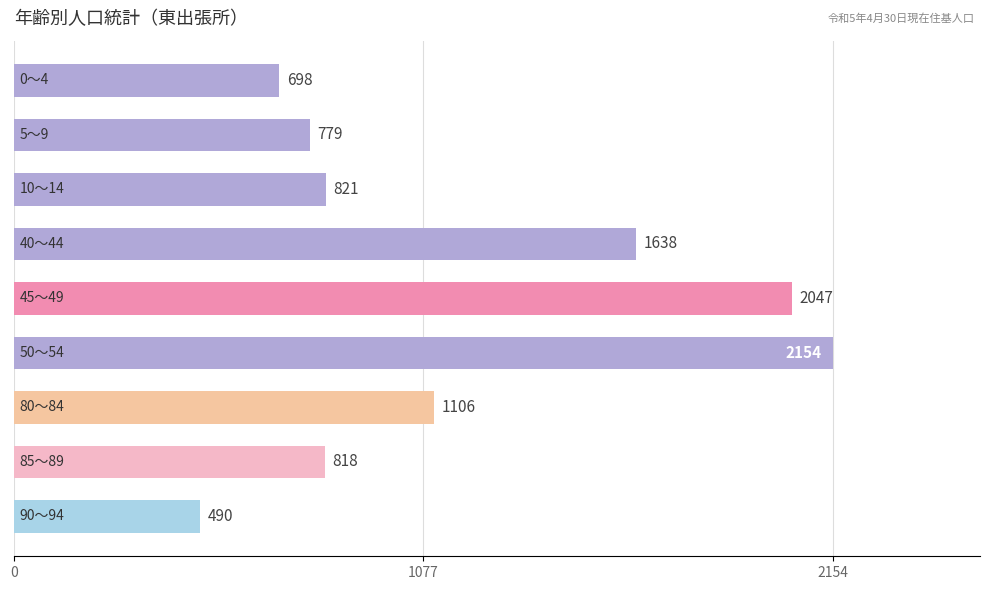

What is the difference between the second highest and minimum values?

1557